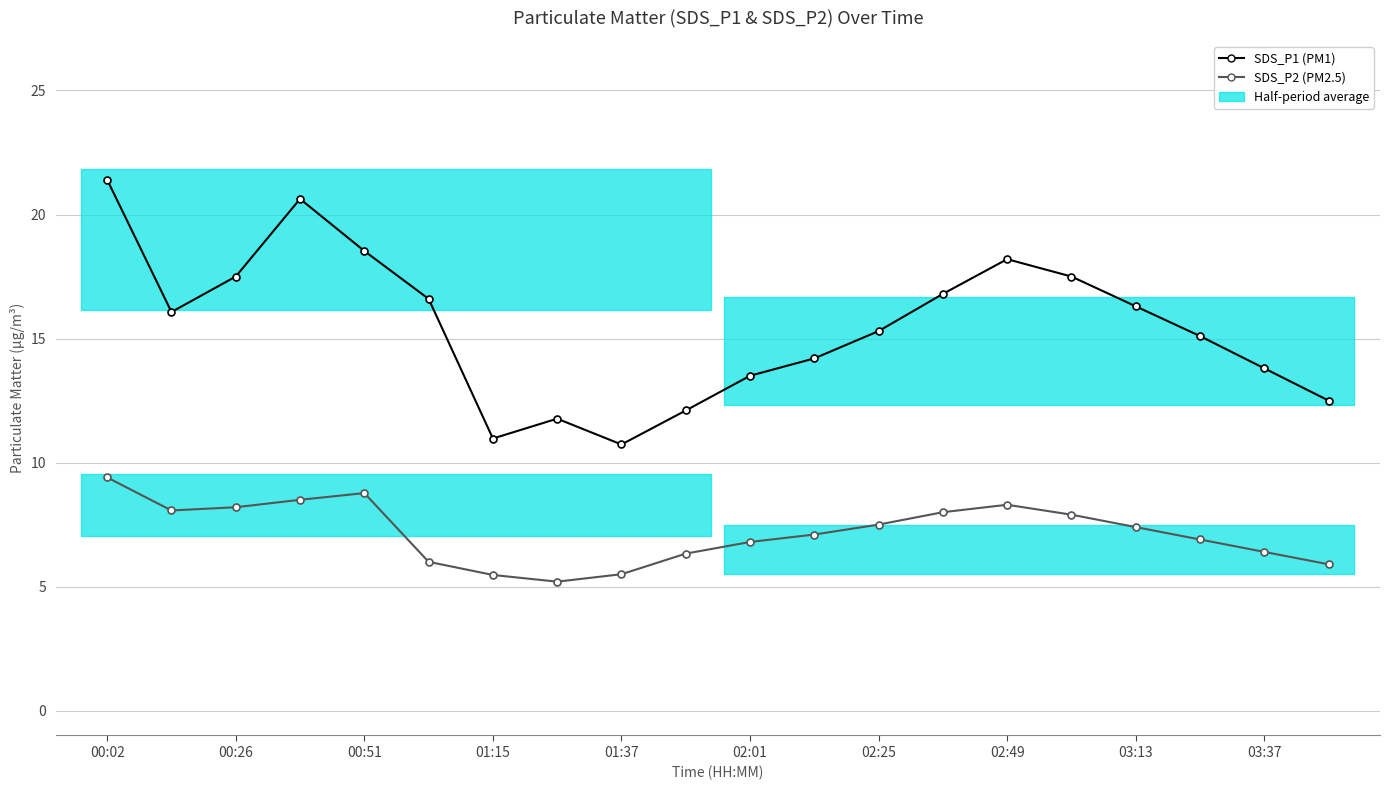

What is the sum of all SDS_P2 values?

143.6